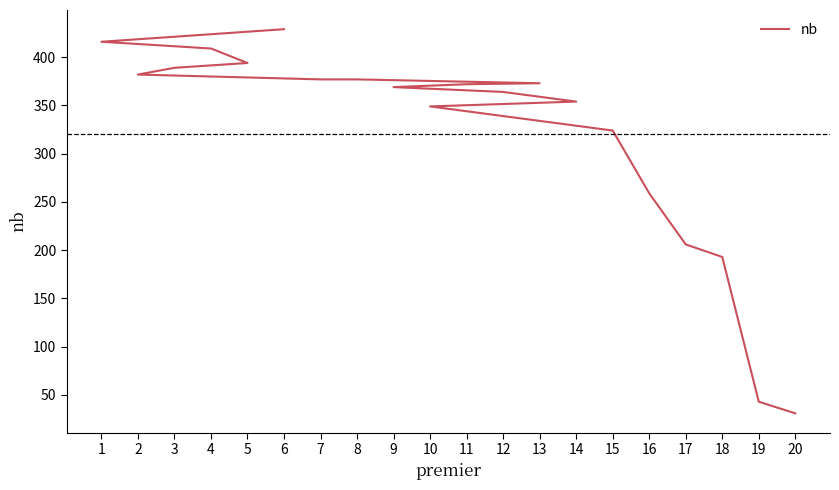

Does the chart have visible grid lines?

No